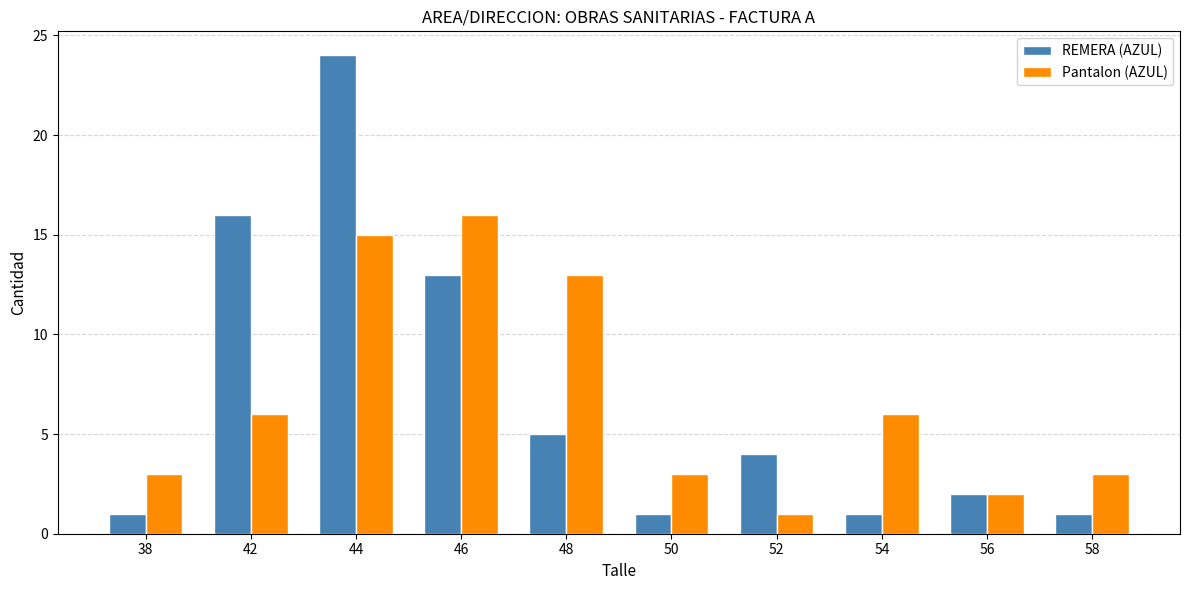

The value of Pantalon (AZUL) at 42 is 9. True or false?

False